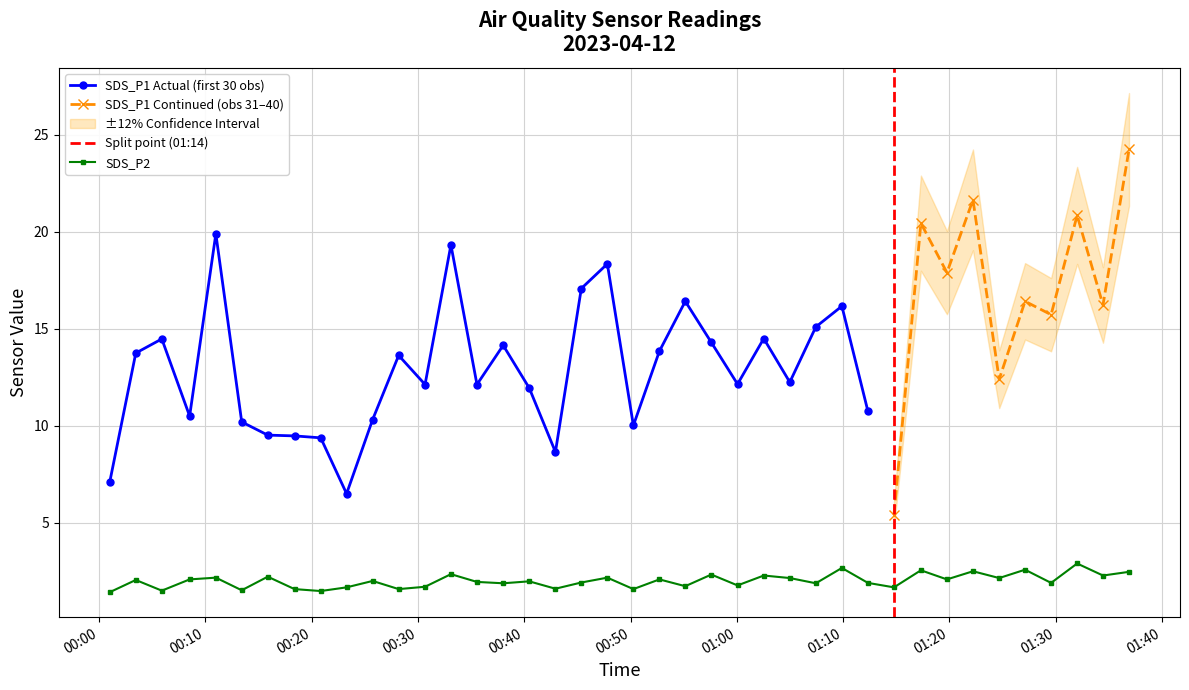

Is this an area chart (filled region under the line)?

No